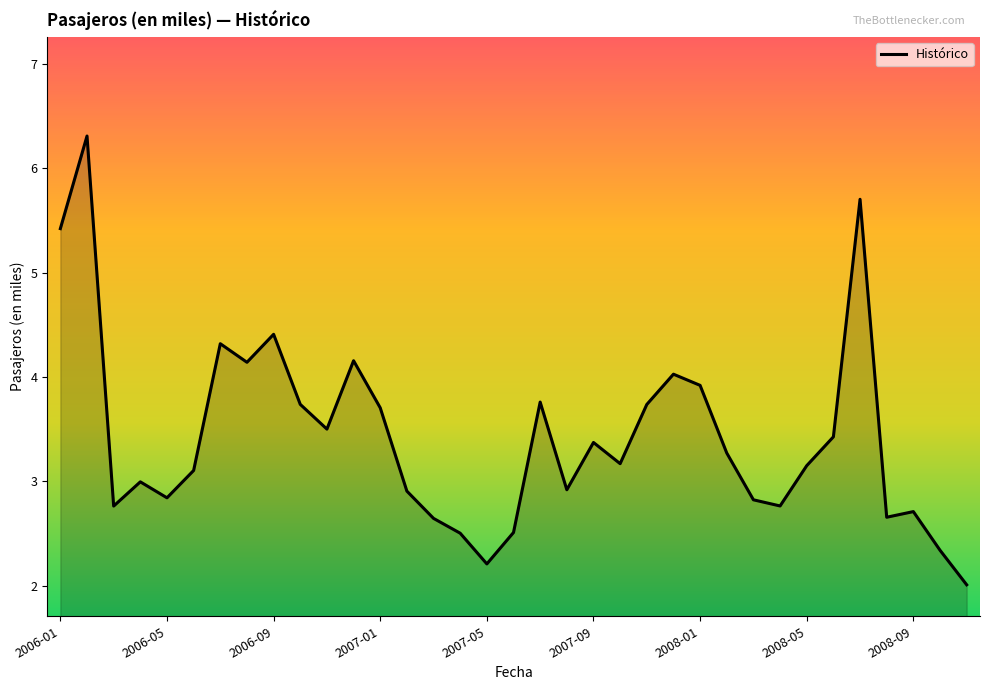

What is the maximum value shown in the chart?

6.3